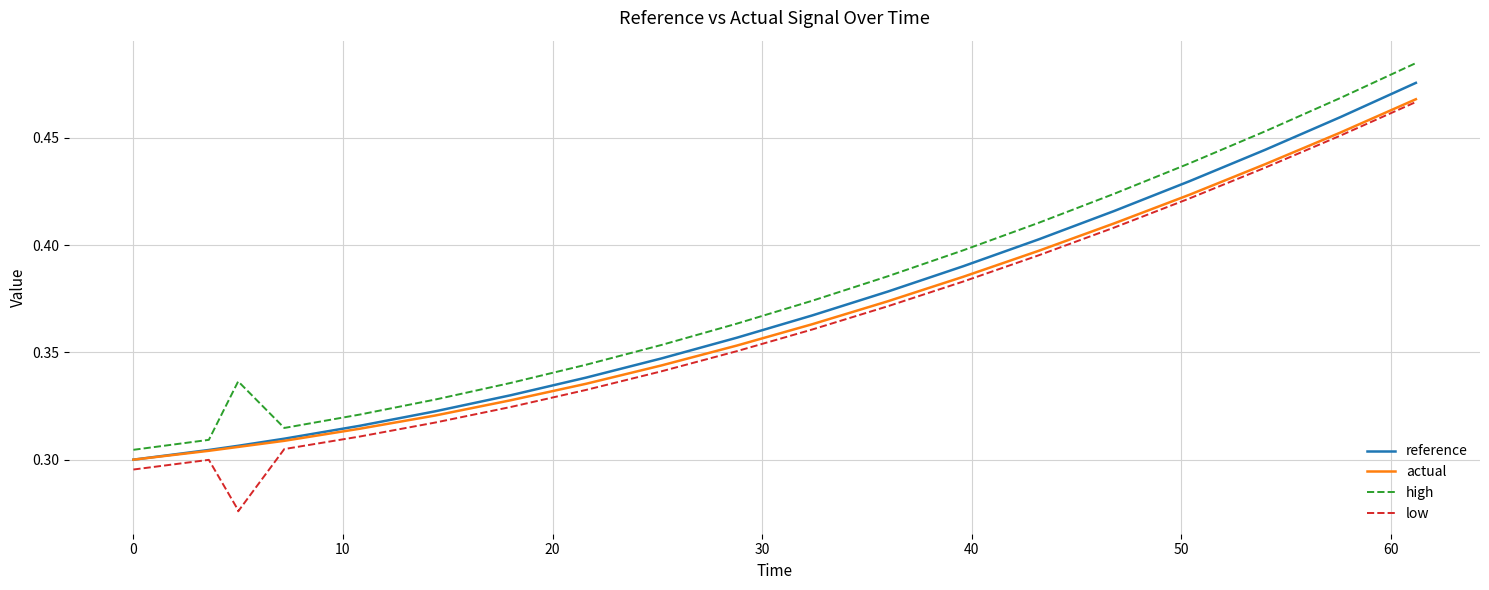

Is it true that reference equals 0.6 at 10?

False